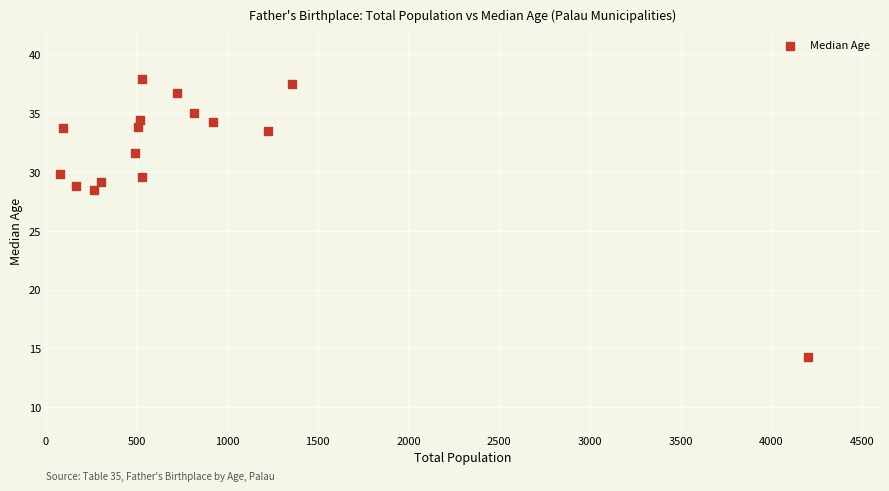

What is the range of Y values (max minus min)?

23.6